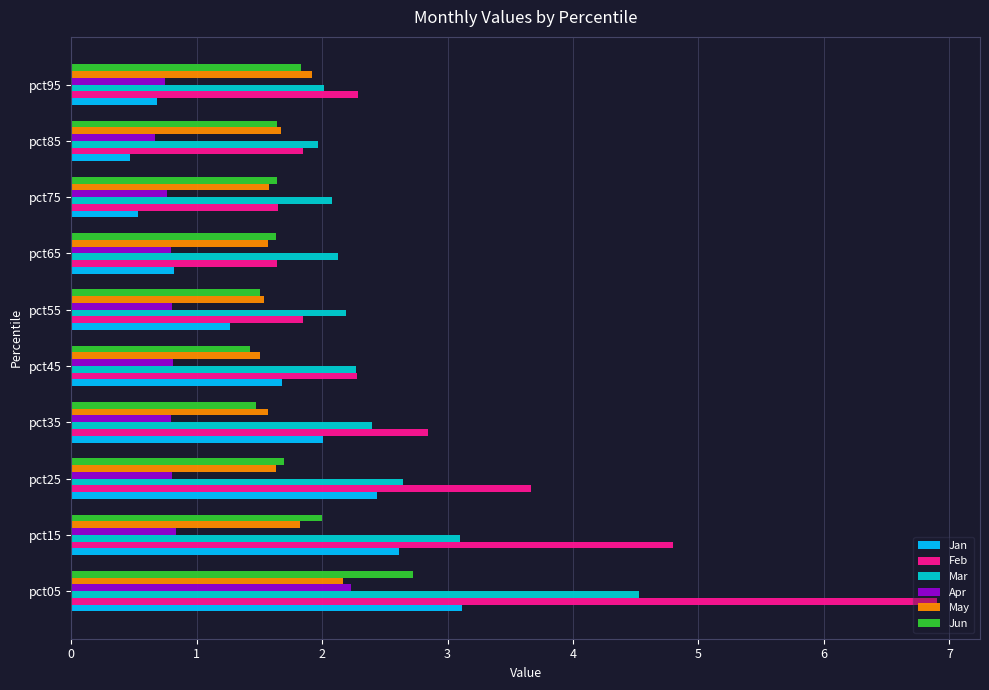

Is it true that Jan equals 3.1 at pct05?

True